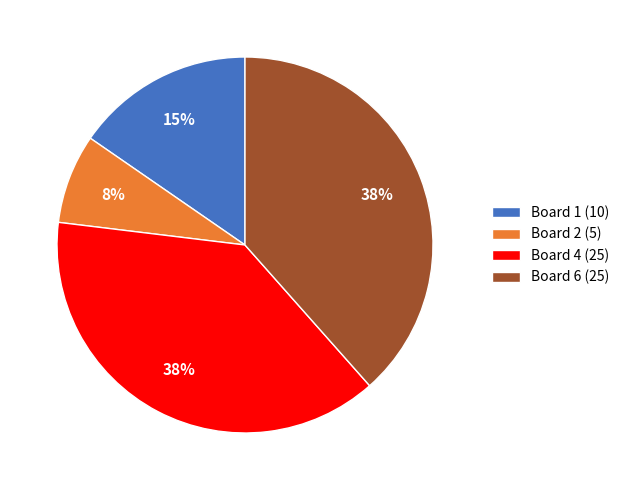

To the nearest percent, what is the difference between the Board 4 (25) and Board 1 (10) slice percentages?

23%